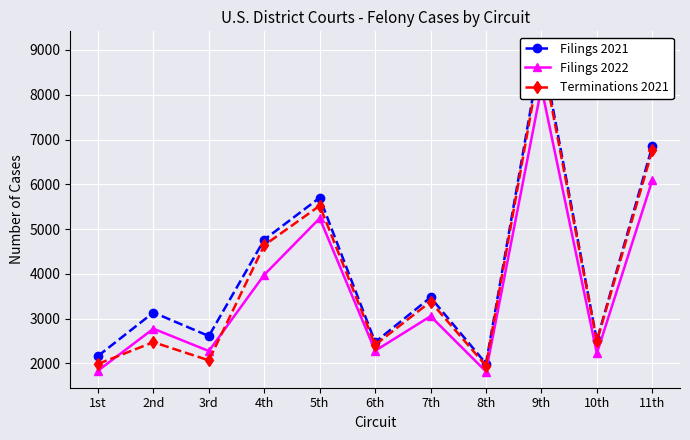

What is the spread (max minus min) of values at 10th?

289